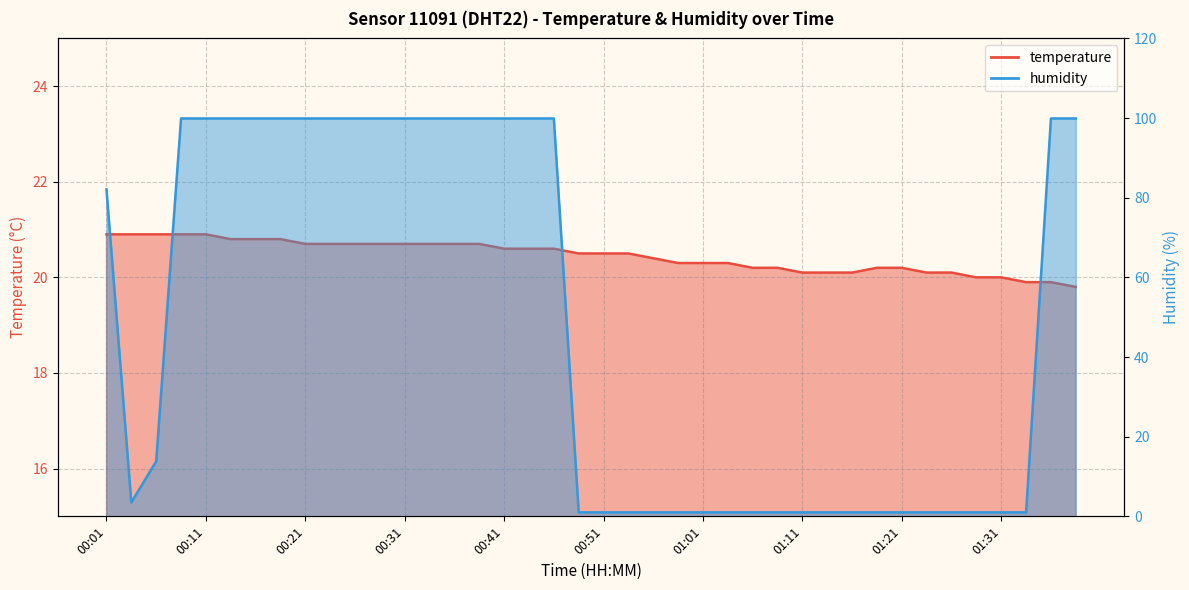

What are all the series names shown in the legend?

temperature, humidity